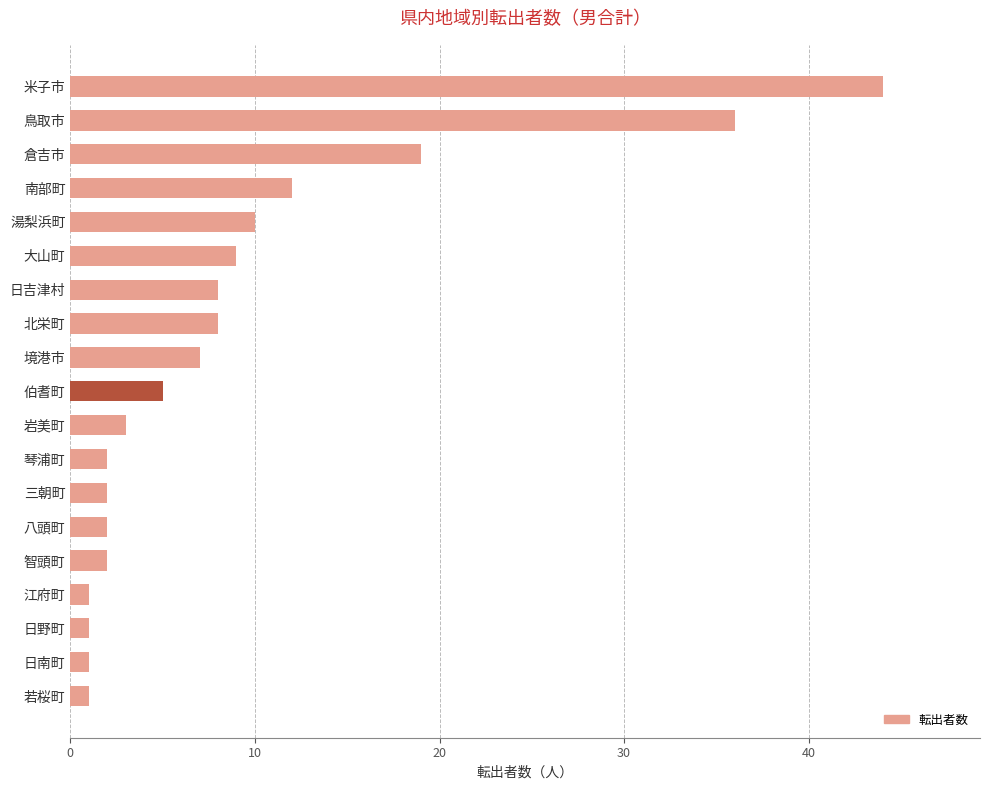

Where is the data nearest to the value 22?

倉吉市